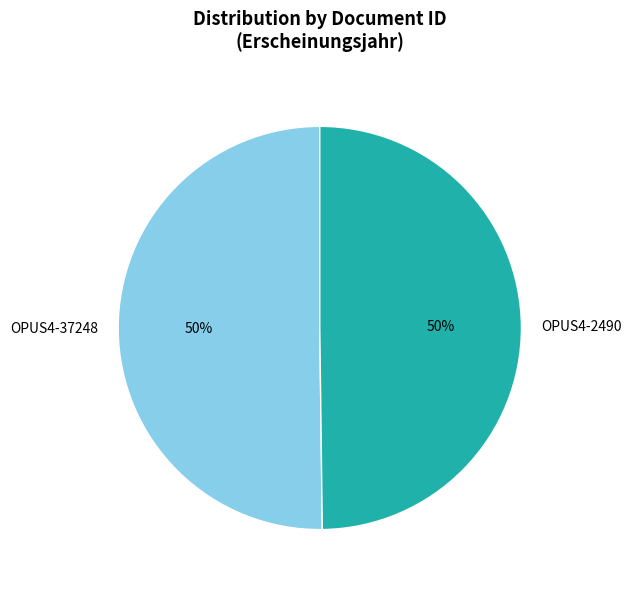

True or false: OPUS4-2490 accounts for 61% of the total.

False